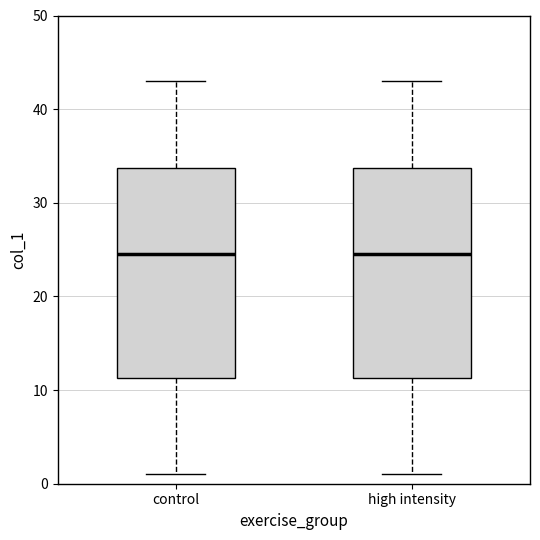

Reading left to right, read every box against the y-axis: the position of its median line, the range the box covers, and the ends of its whiskers. The values are not printed on the chart, so give them approximately, as read against the axis.

control: median 25, box 11 to 34, whiskers 1 to 43
high intensity: median 25, box 11 to 34, whiskers 1 to 43